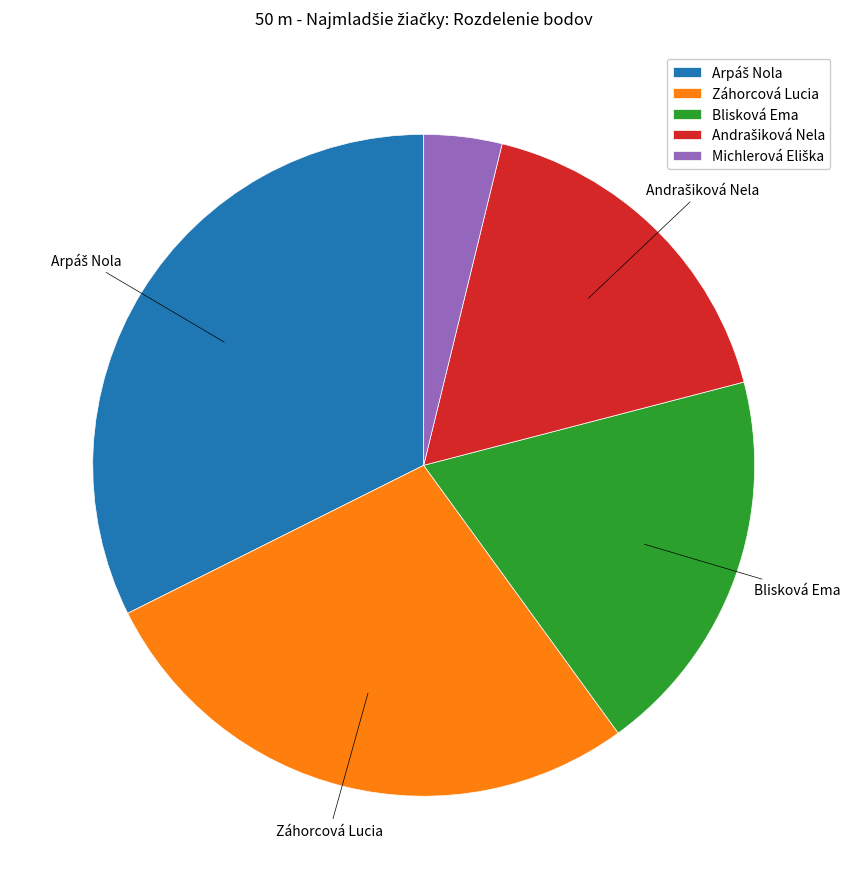

The Blisková Ema slice represents 27% of the pie. True or false?

False